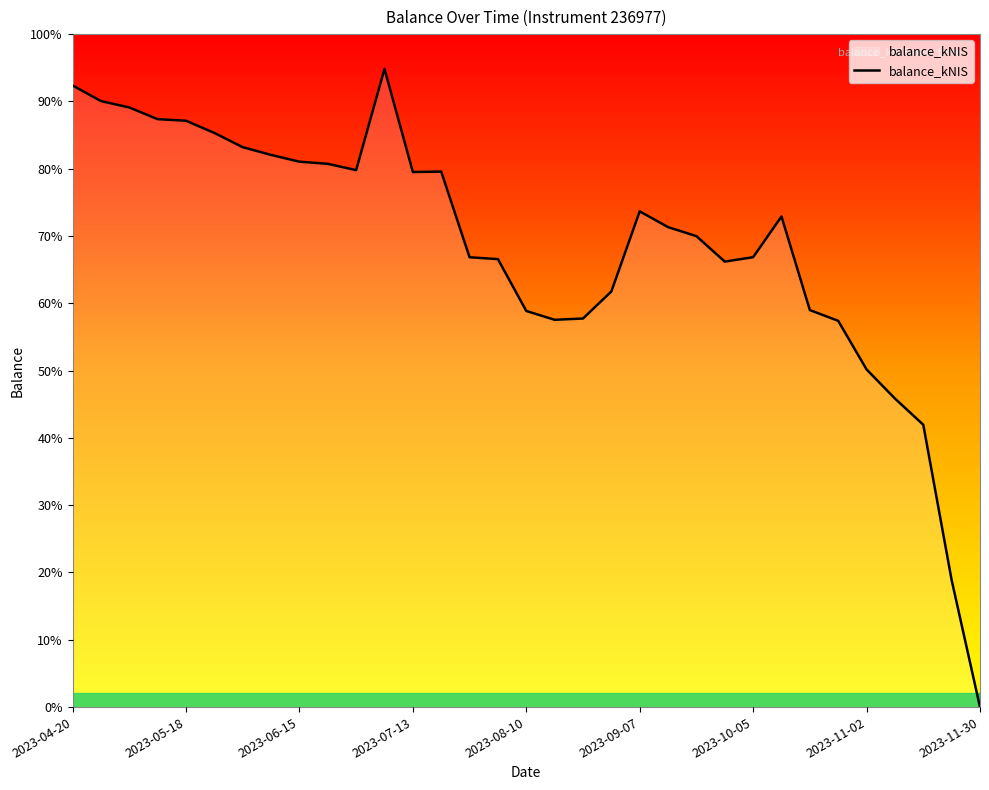

Where is the first local maximum?

2023-07-06